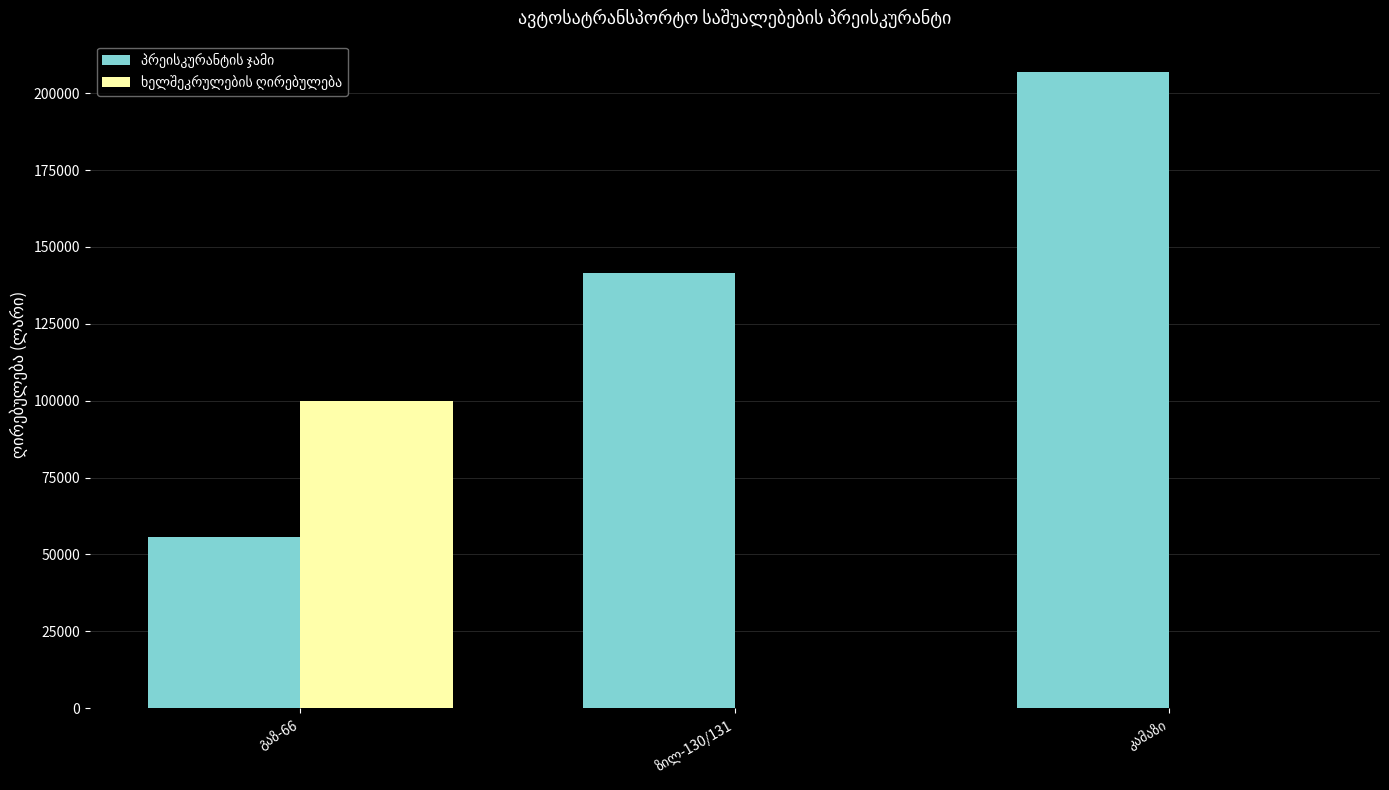

What is the sum of all ხელშეკრულების ღირებულება values?

100000.0